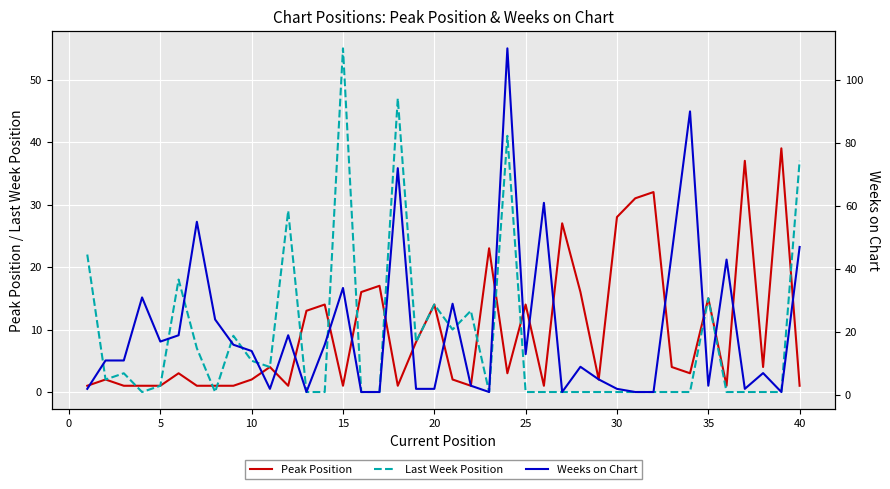

What is the highest value of the Peak Position series?

39